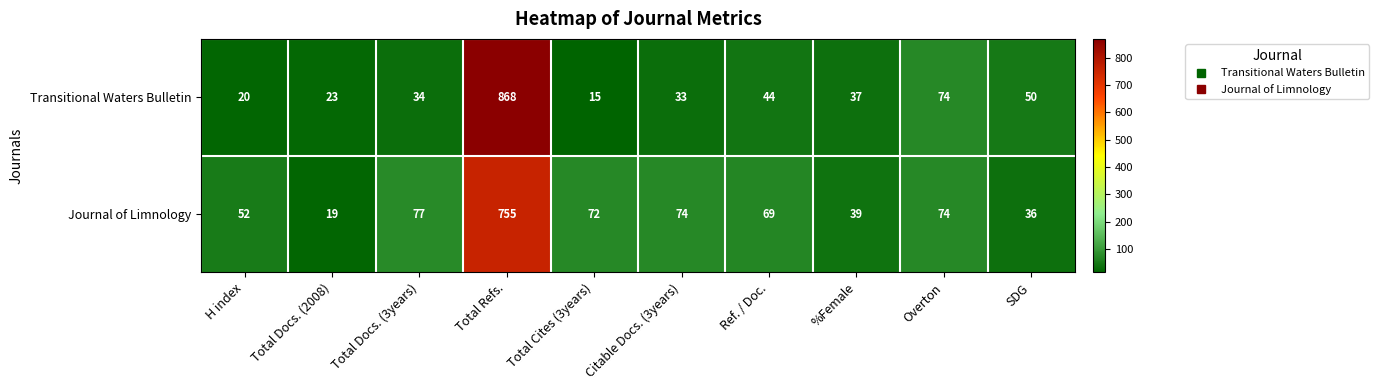

Which series changed the most between Total Docs. (2008) and Overton?

Journal of Limnology